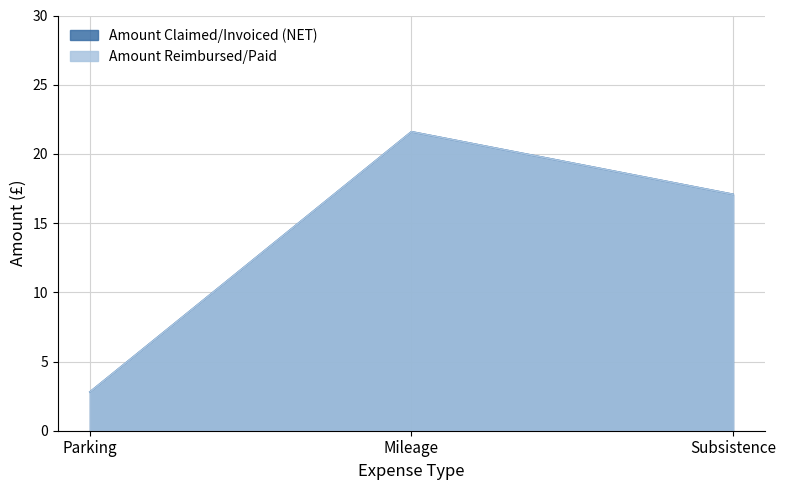

At how many categories does at least one series exceed 4?

2